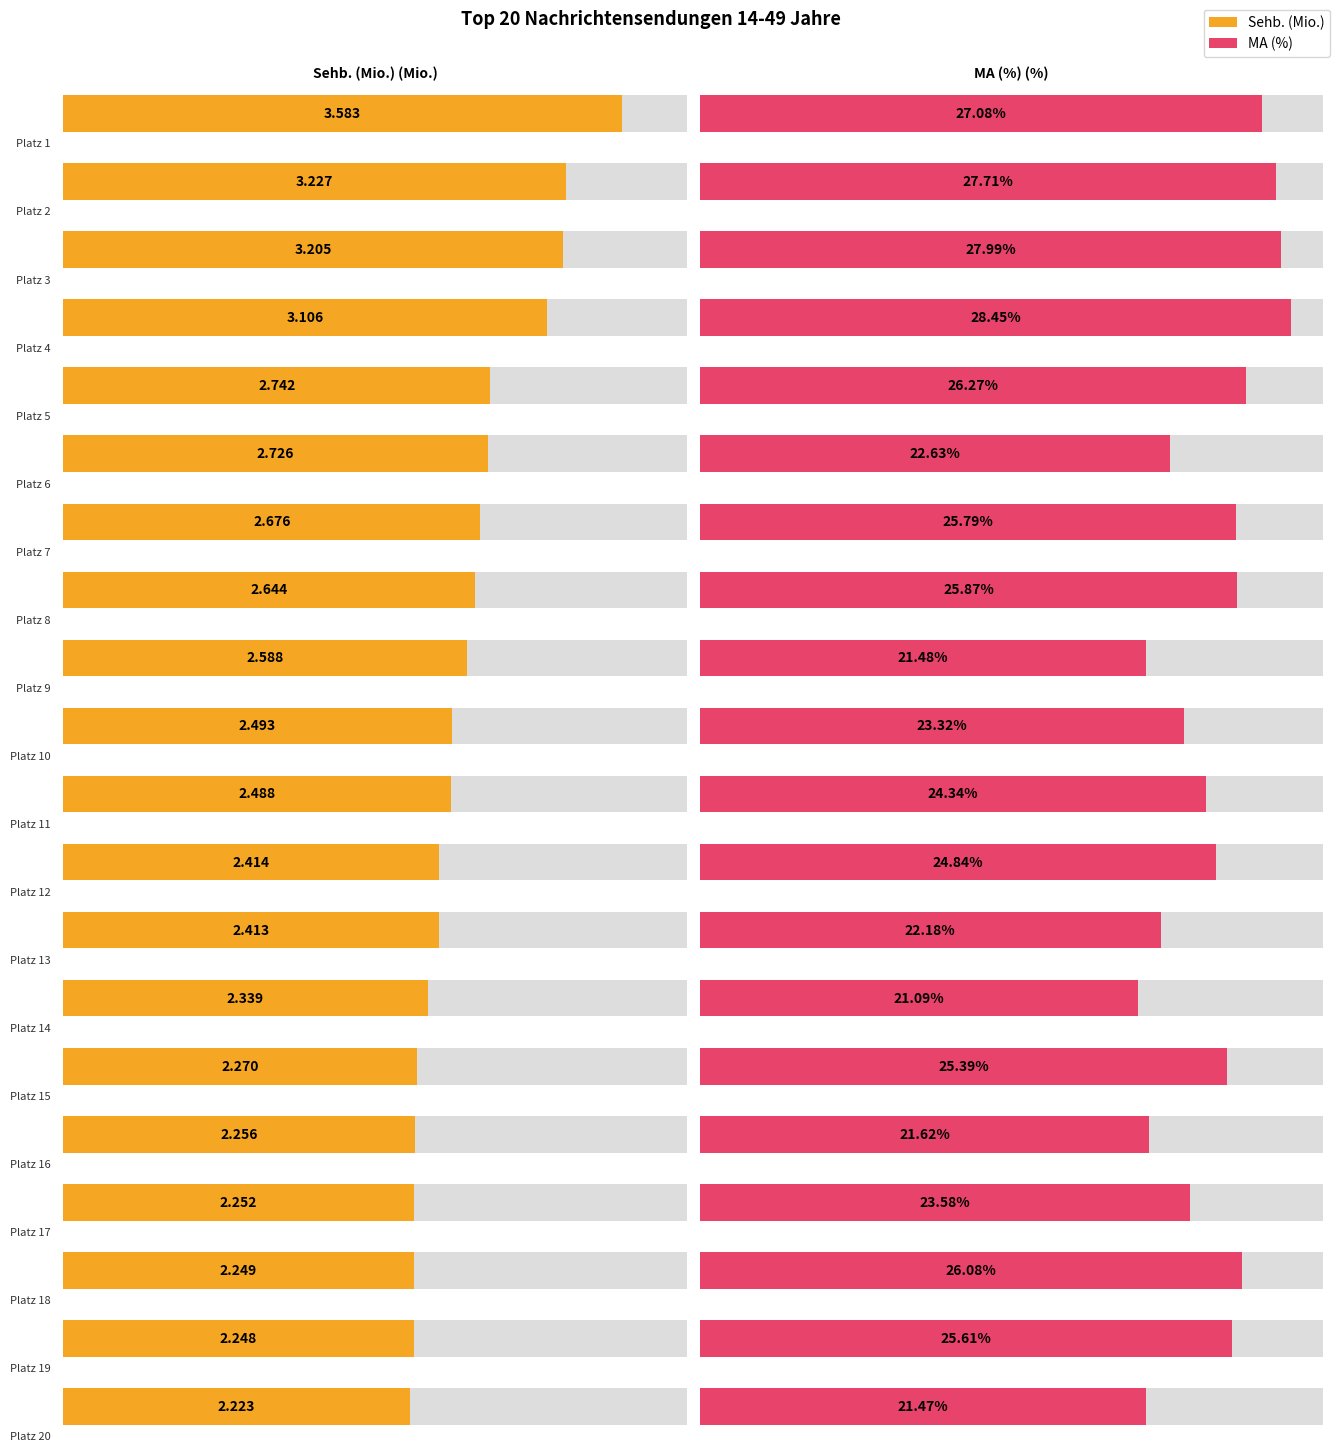

At how many categories does at least one series exceed 16?

20